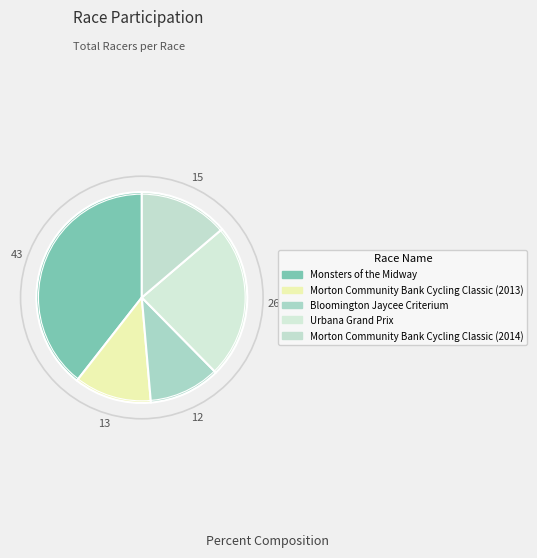

Does Morton Community Bank Cycling Classic (2013) account for over 50% of the chart?

No